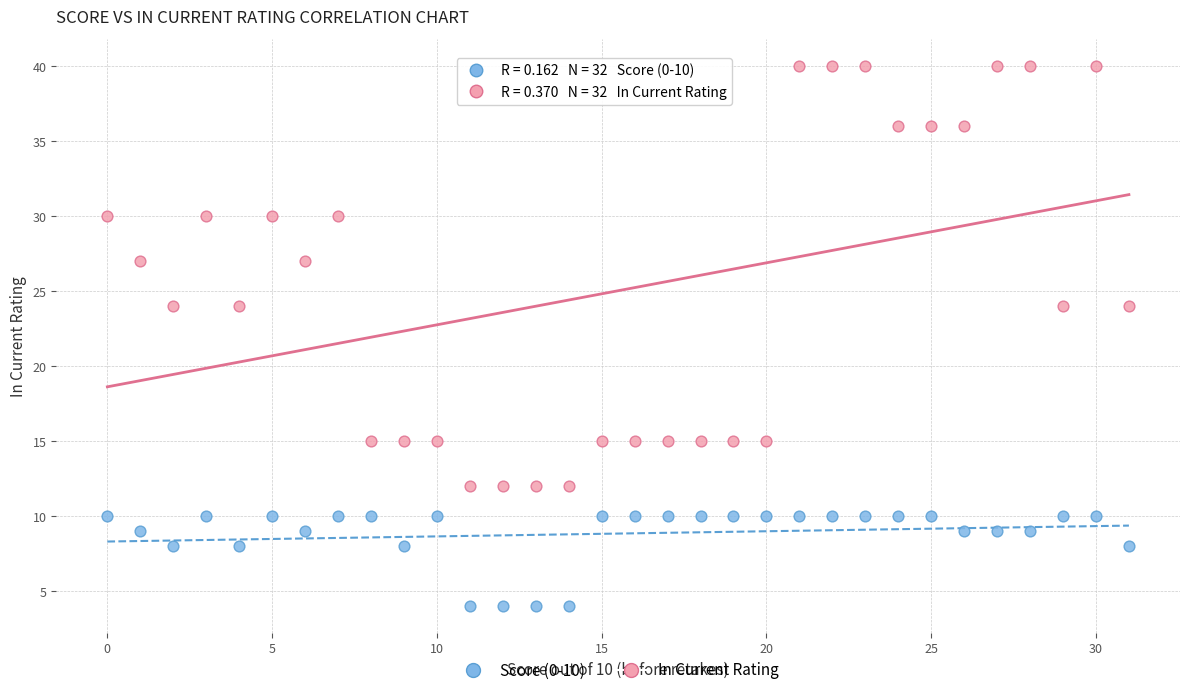

Which series reaches the maximum Y coordinate?

In Current Rating